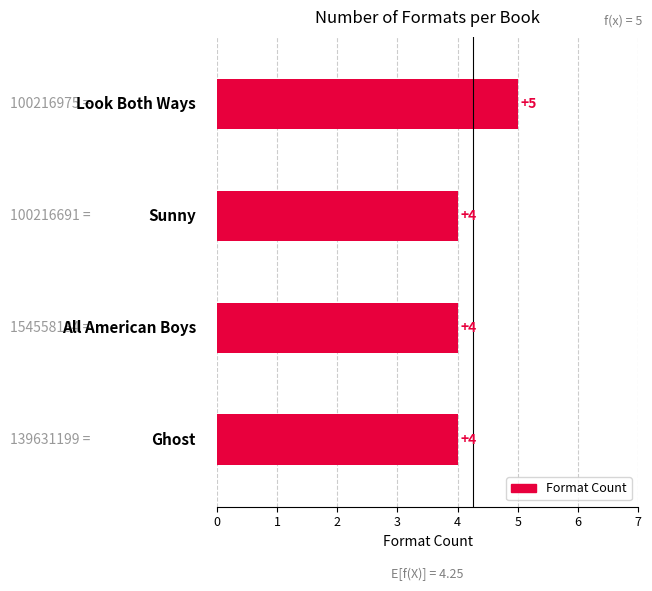

How many values are between 4 and 5?

4